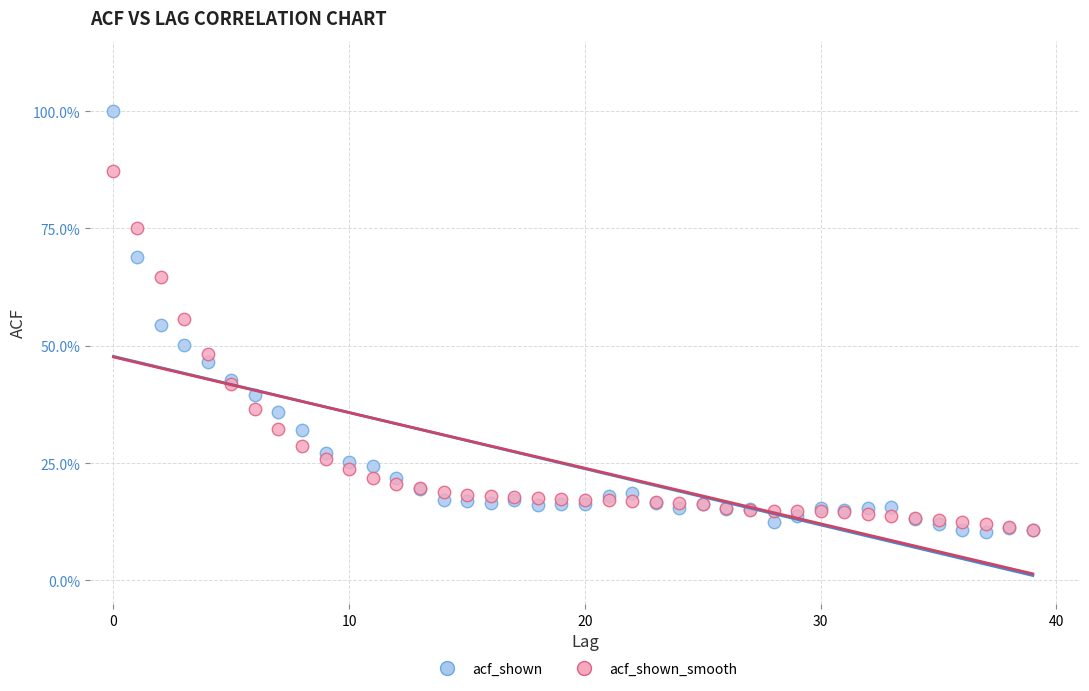

What are all the series names shown in the legend?

acf_shown, acf_shown_smooth